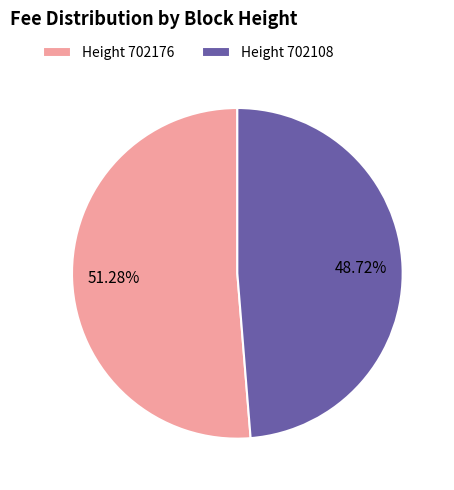

What is the smallest slice in the pie chart?

Height 702108